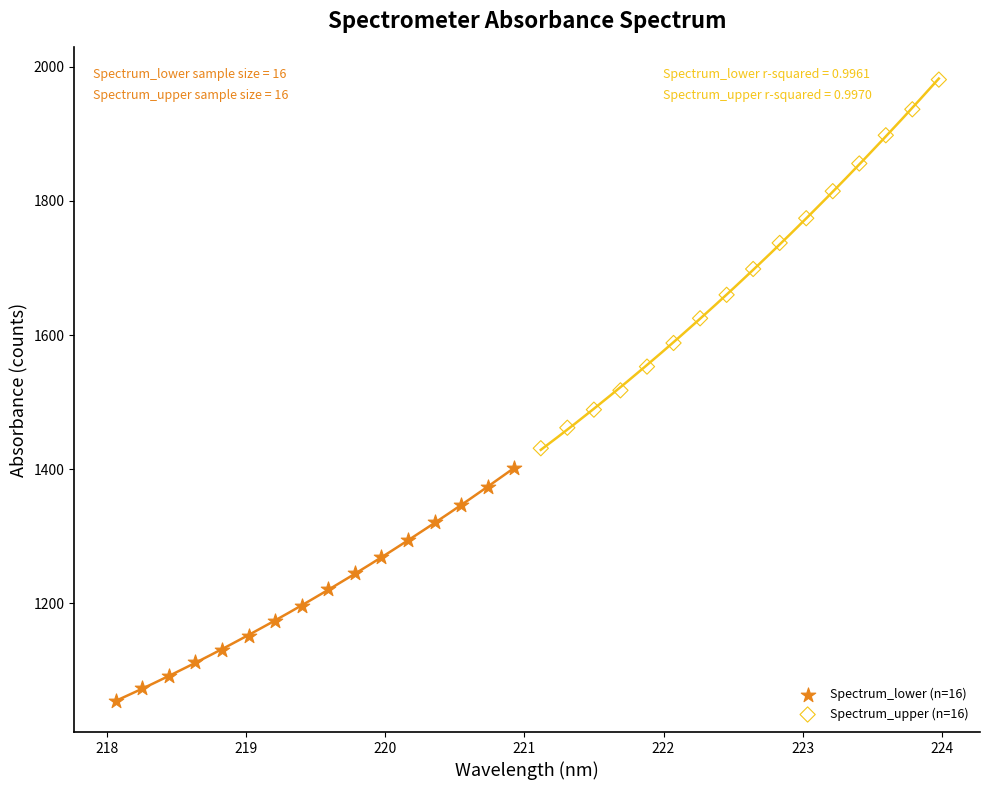

Which series has the widest spread of Y values?

Spectrum_upper (n=16)